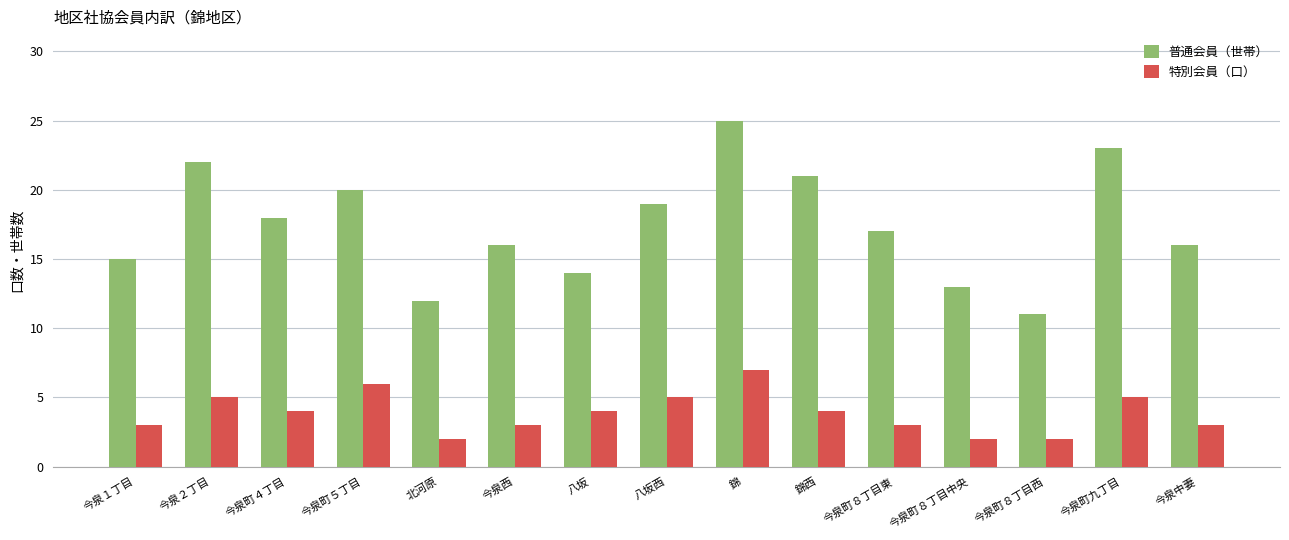

Rank the series by their average value, from highest to lowest.

普通会員（世帯）, 特別会員（口）